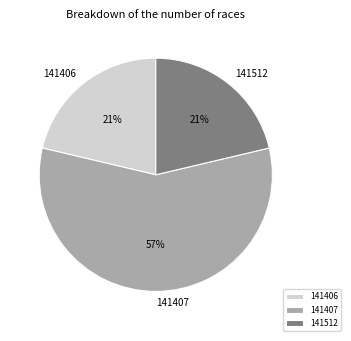

To the nearest percent, what percentage of the pie is 141512?

21%